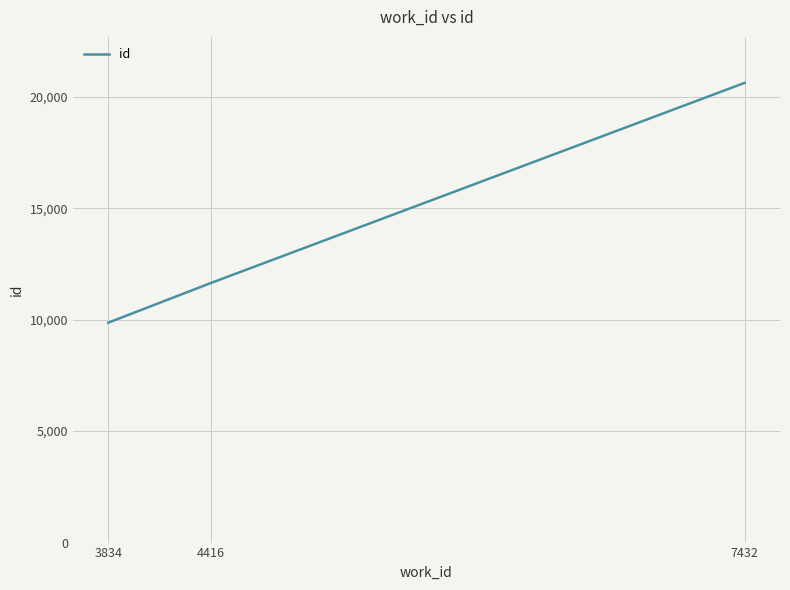

Reading left to right, list all the values displayed in this chart.

3834=9865	4416=11651	7432=20623